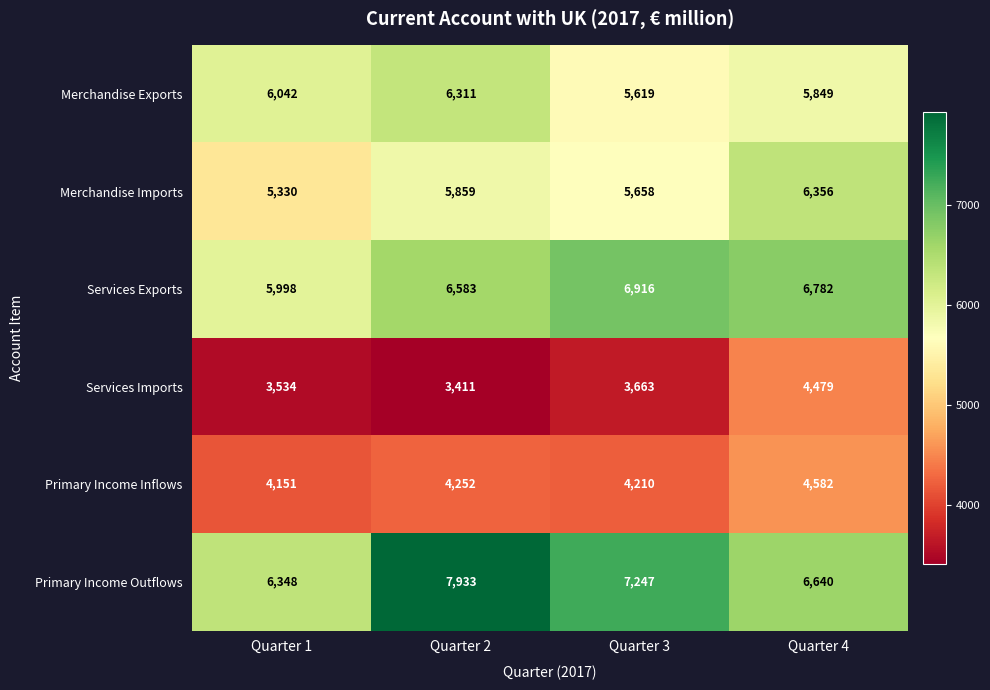

Which series has the widest spread of values?

Primary Income Outflows